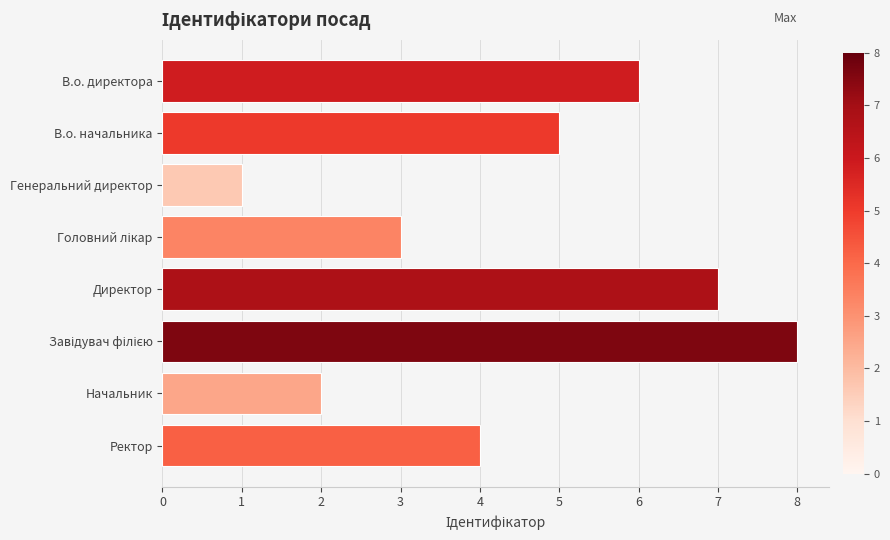

Reading top to bottom, list all the values displayed in this chart.

6	5	1	3	7	8	2	4